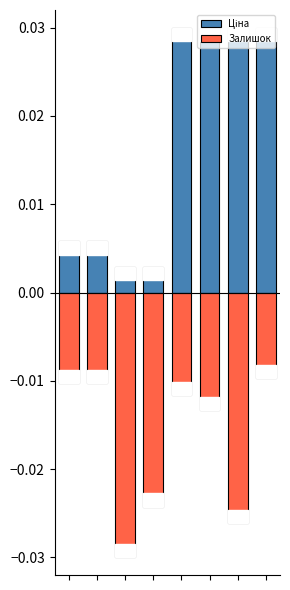

Between 5 and 1, which is larger?

5